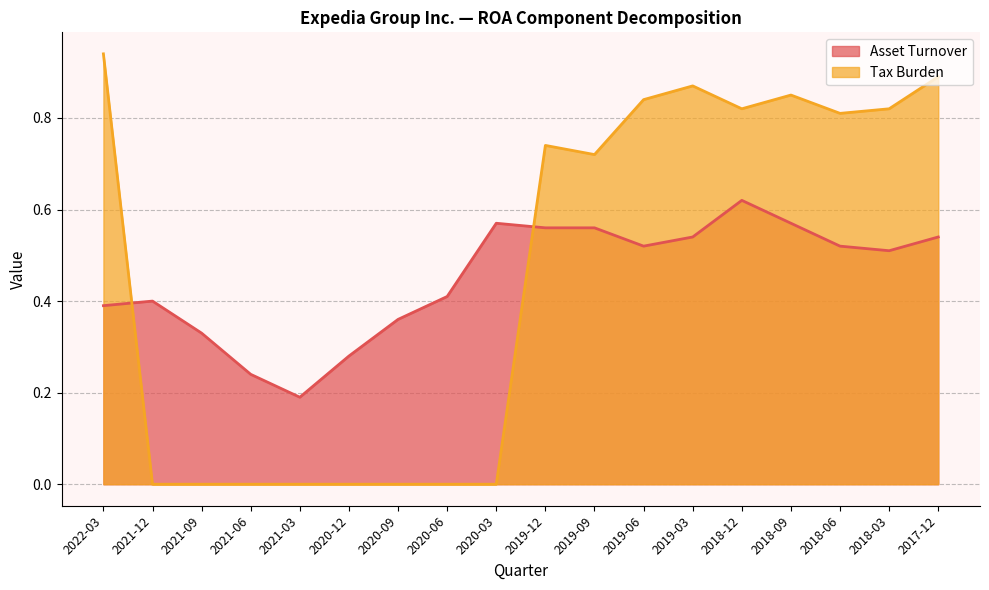

What is the highest value of the Asset Turnover series?

0.6